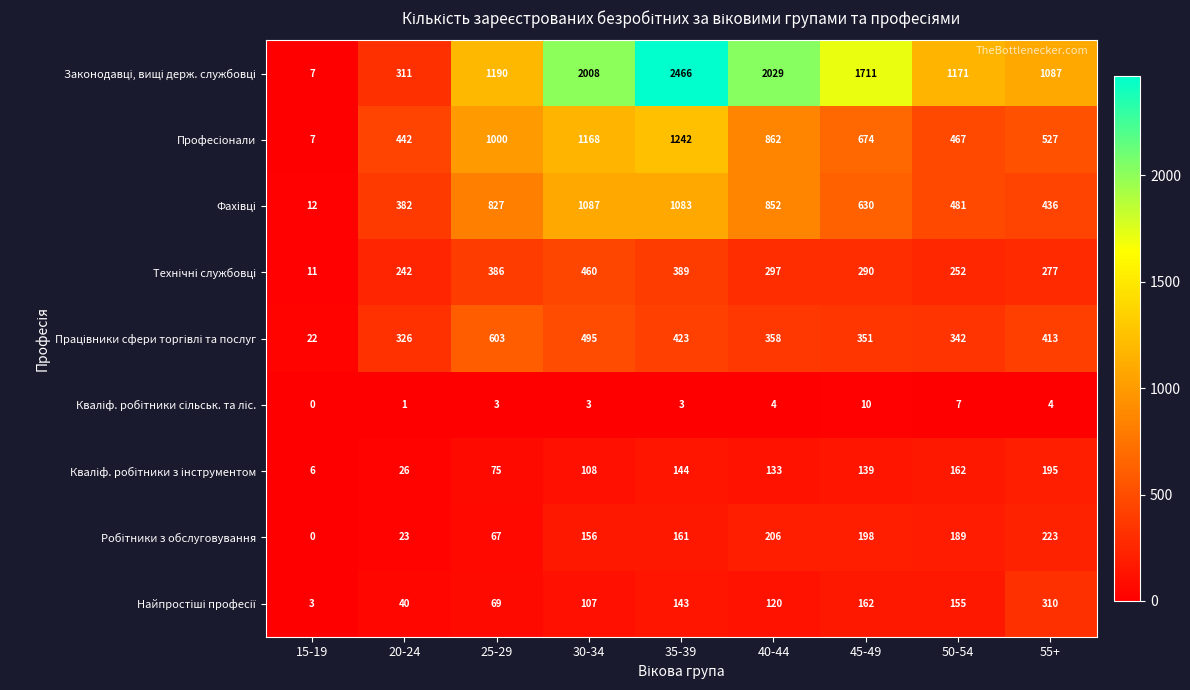

At which category is the sum across all series the highest?

35-39